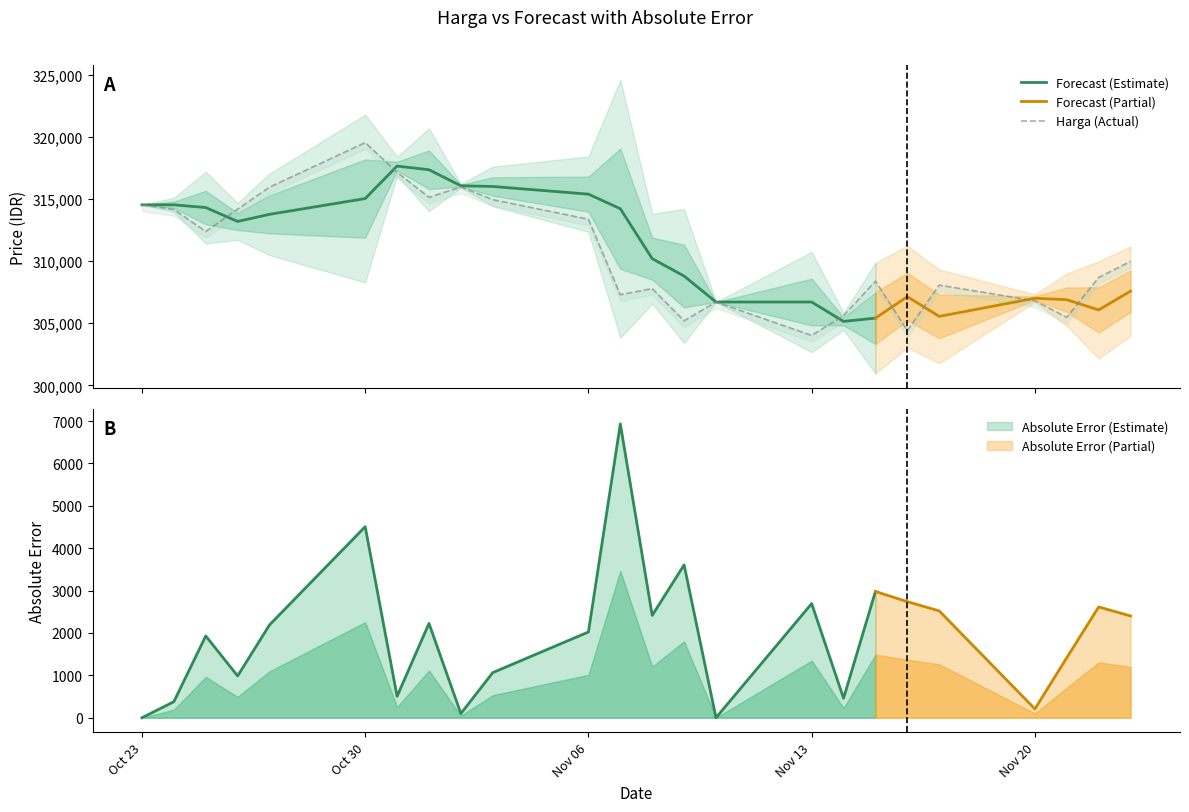

How many lines are shown in the chart?

3